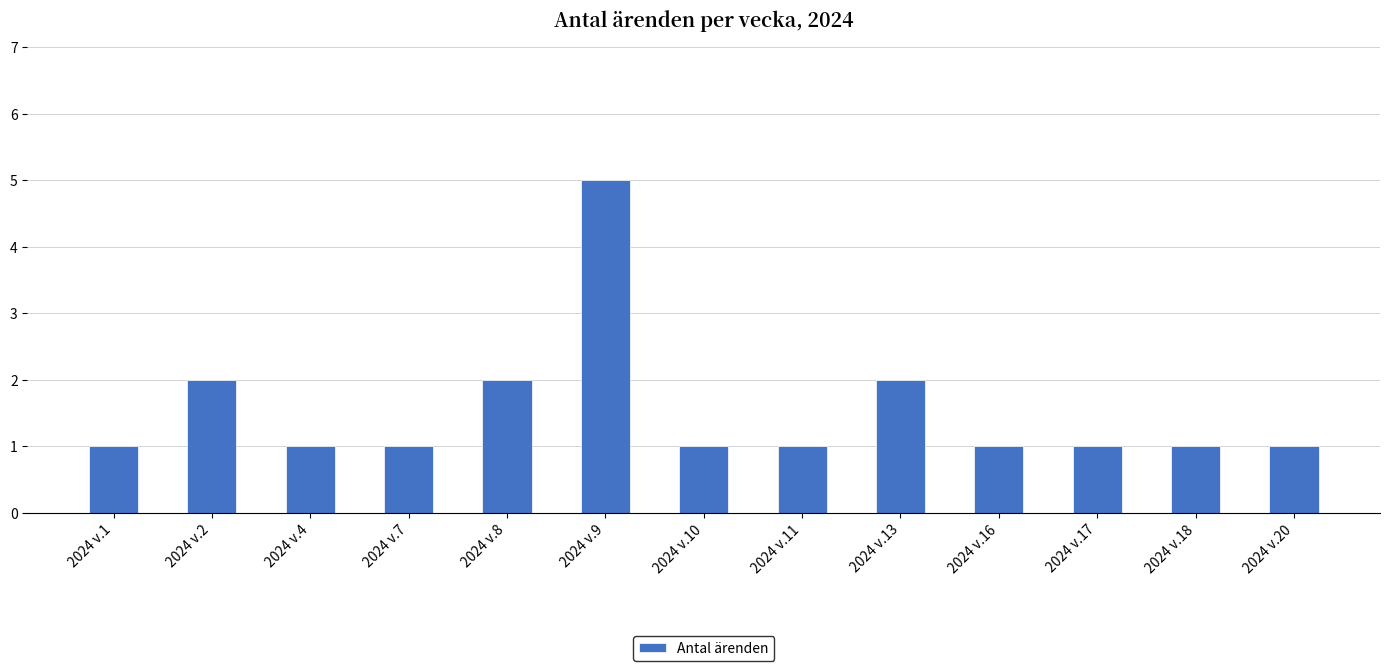

What is the value of the 7th bar from the left?

1